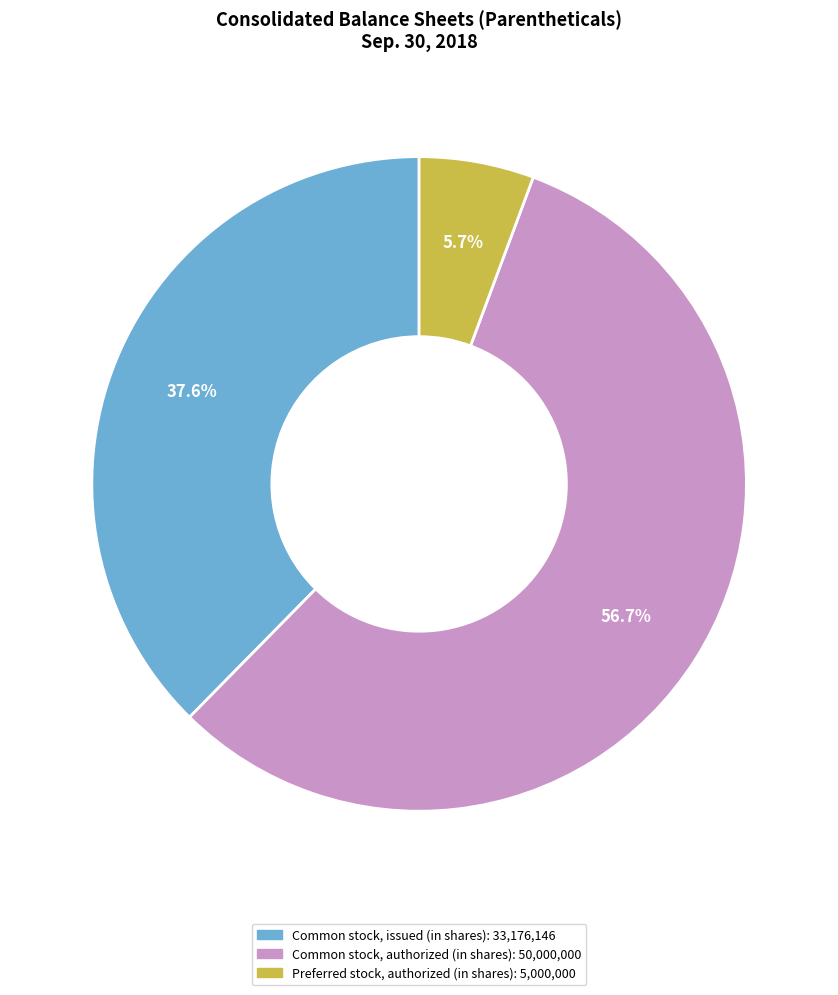

Is there any slice that represents more than half of the pie?

Yes